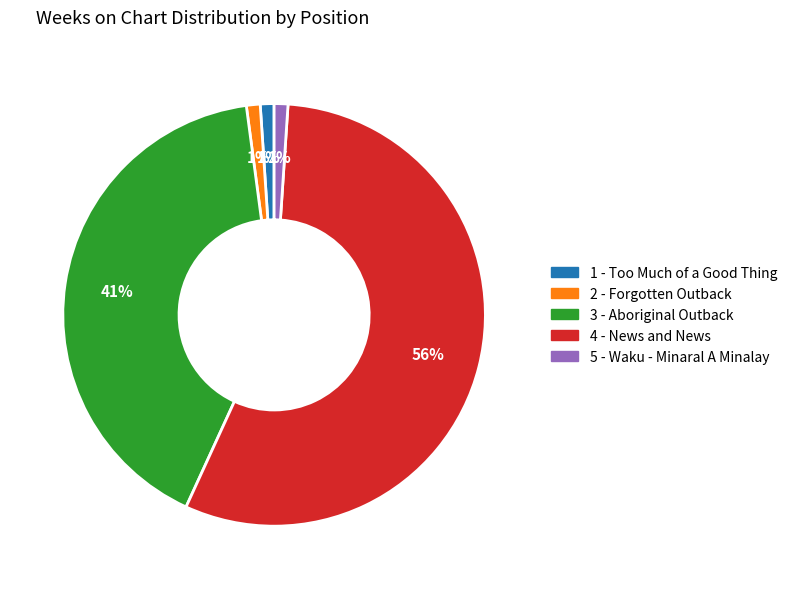

To the nearest percent, what is the average slice percentage?

20%